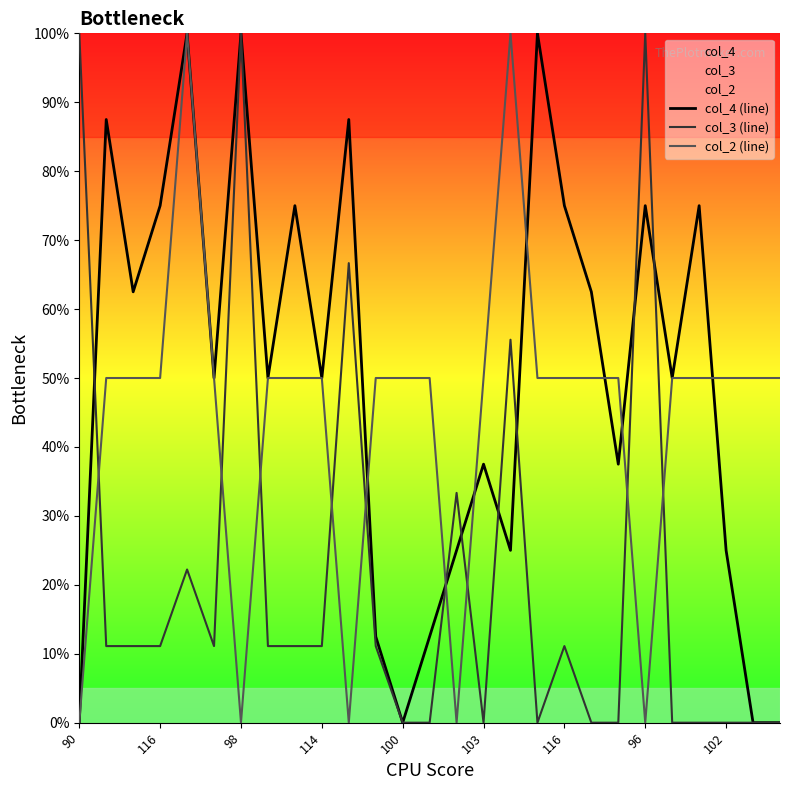

At 10, list the series in order from smallest to largest.

col_2 (line), col_3 (line), col_4 (line)